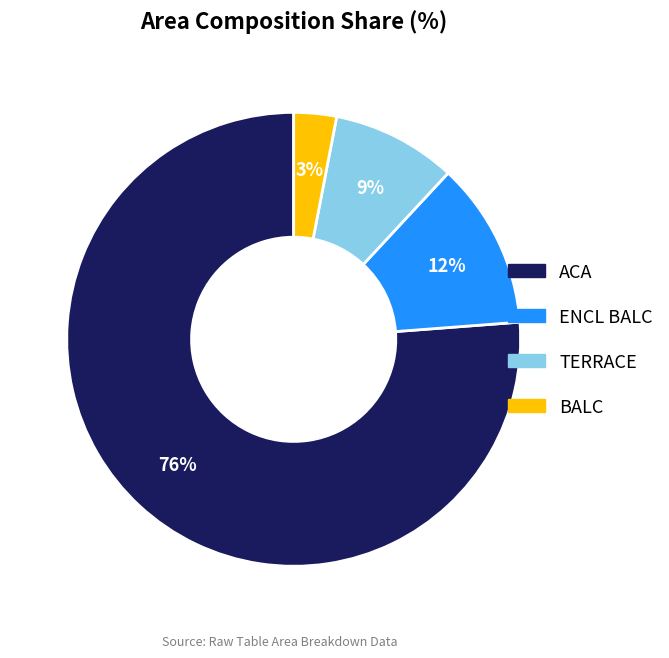

Do ENCL BALC and ACA together represent more than half of the pie?

Yes